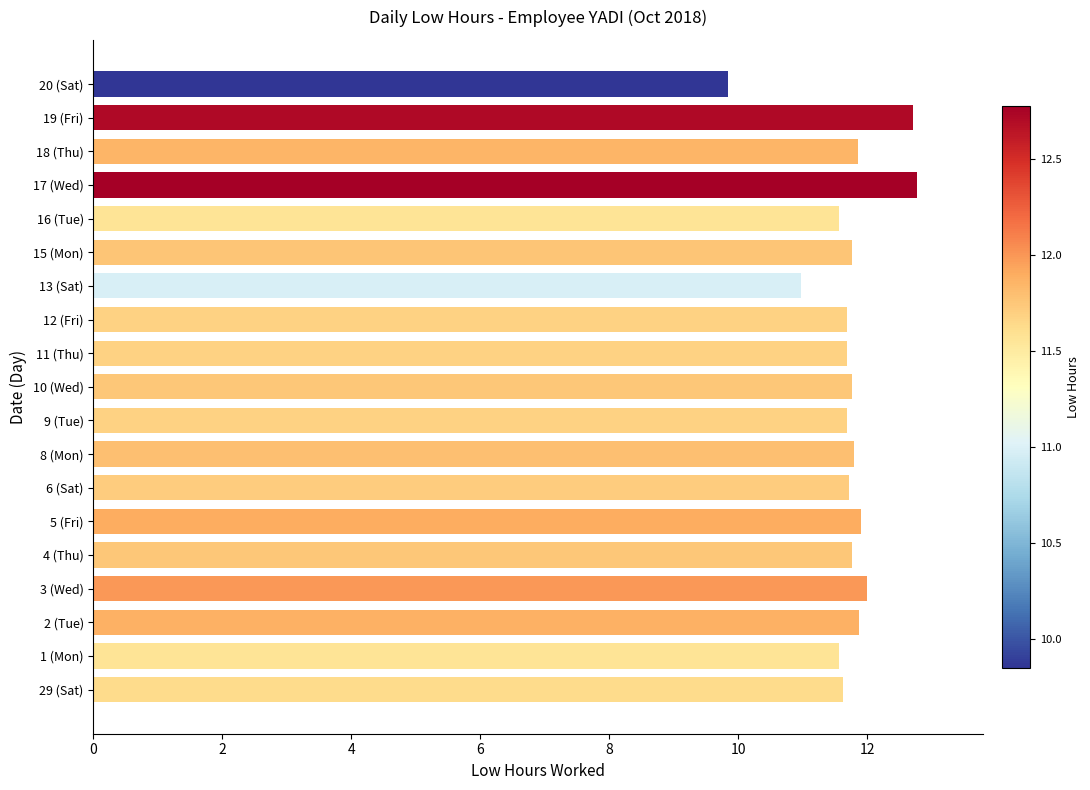

Which label corresponds to the smallest value in the chart?

20 (Sat)